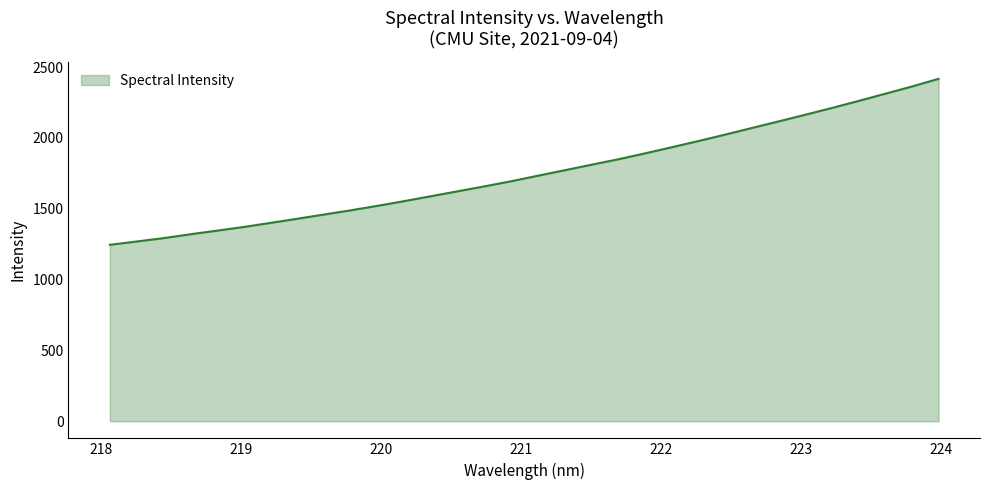

How many lines are shown in the chart?

1